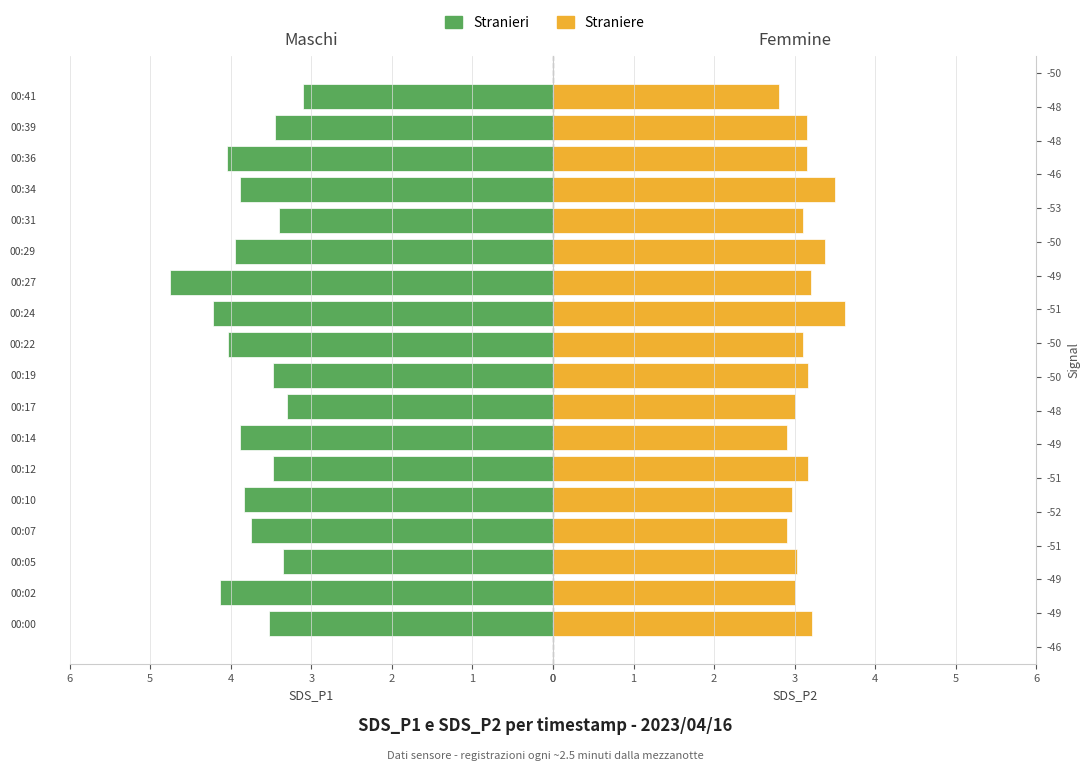

What is the difference between the Stranieri values at 00:19 and 00:00?

0.1